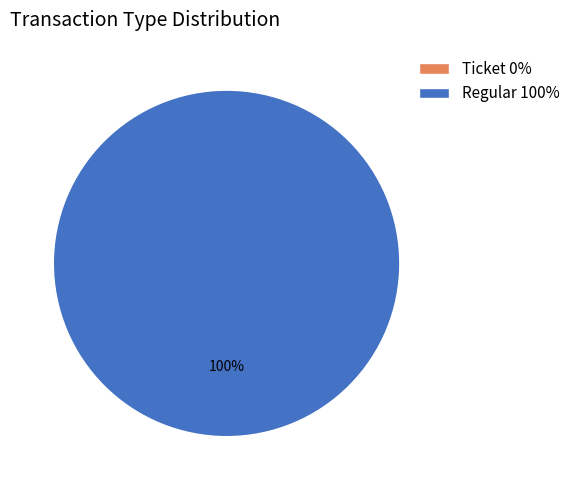

Which category accounts for the majority?

Regular